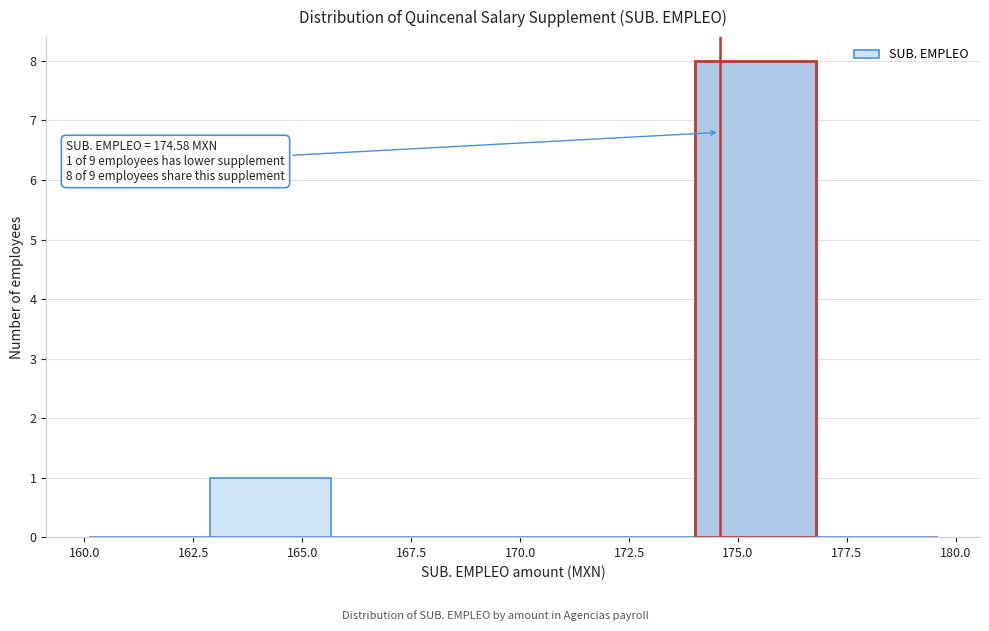

Over which range of the x-axis is the bar tallest?

174.0 to 177.0